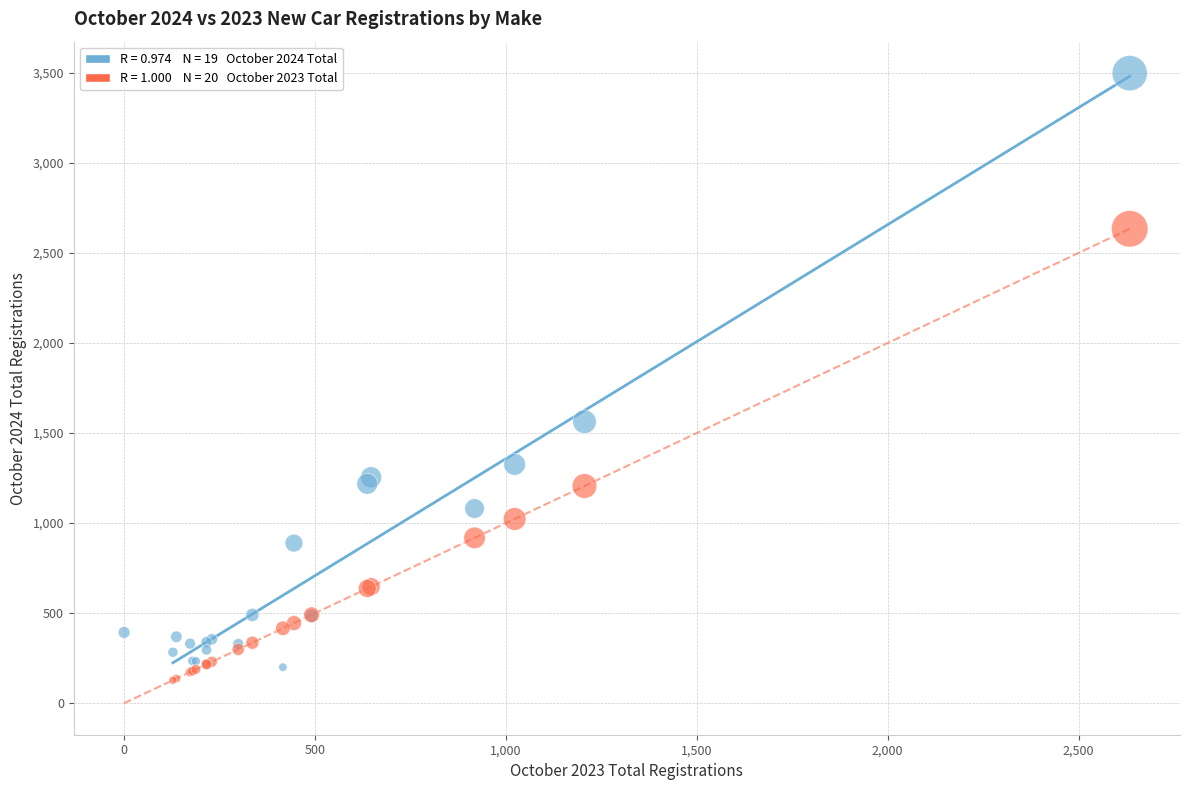

Across all series, what Y value is closest to 1749?

1563